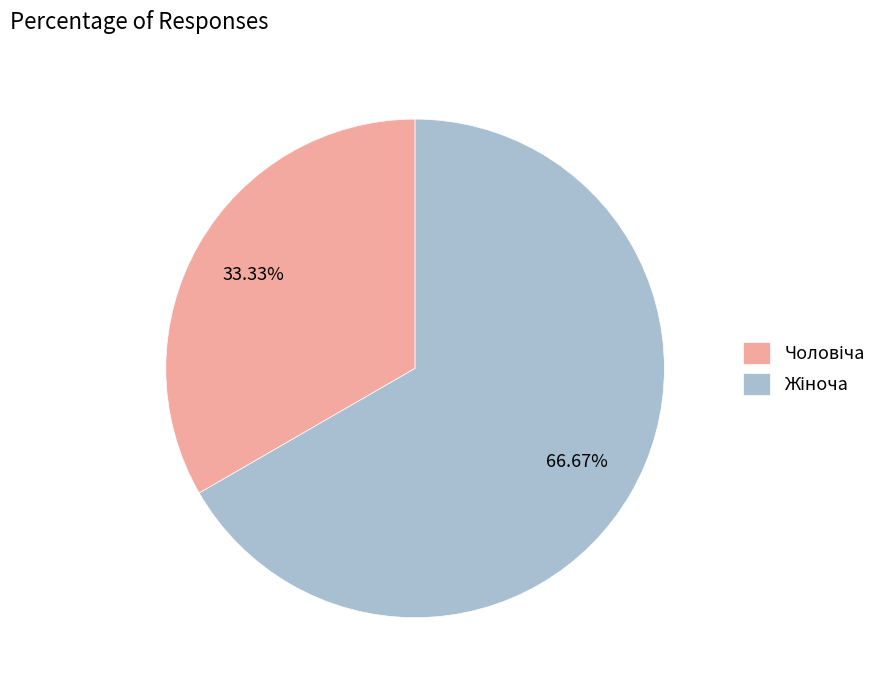

Is there a majority slice in this chart?

Yes